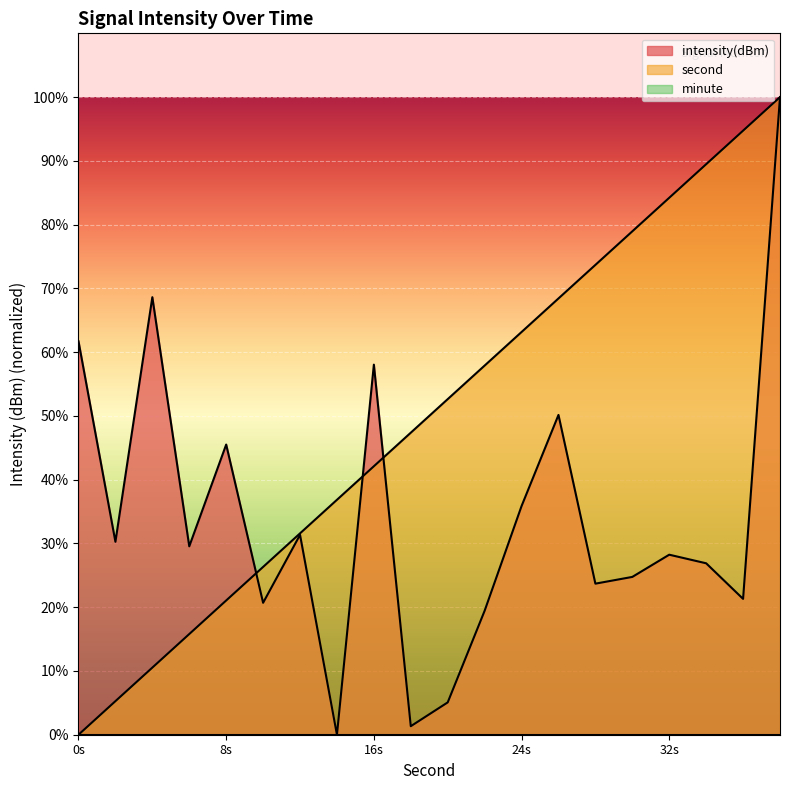

The value of second at 36 is 53.4. True or false?

False